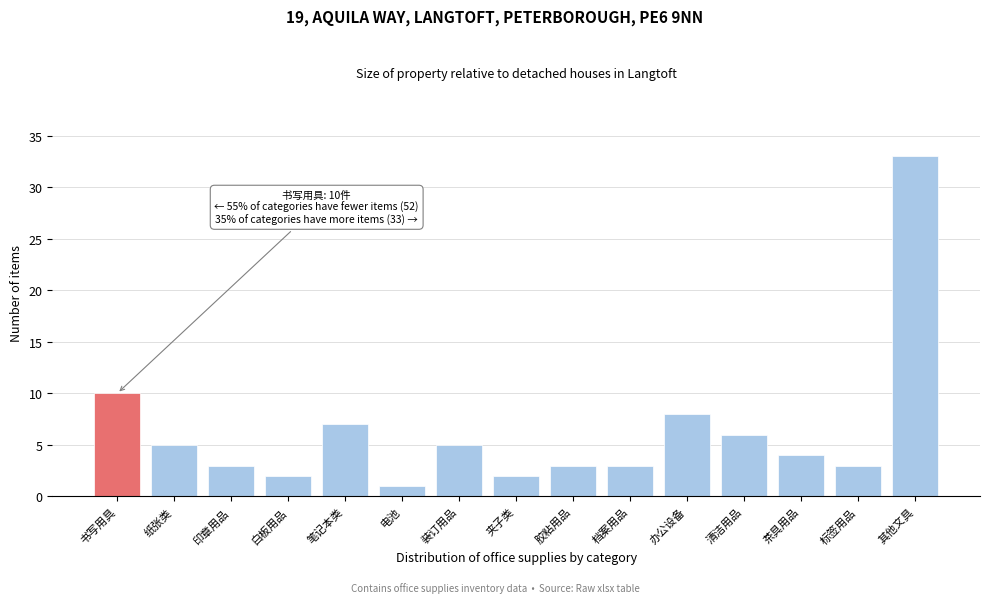

Reading left to right, extract all data points from this chart.

10	5	3	2	7	1	5	2	3	3	8	6	4	3	33